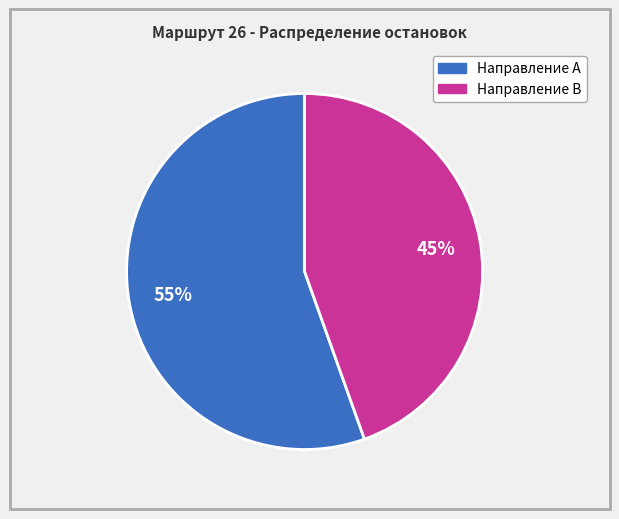

Is there a majority slice in this chart?

Yes